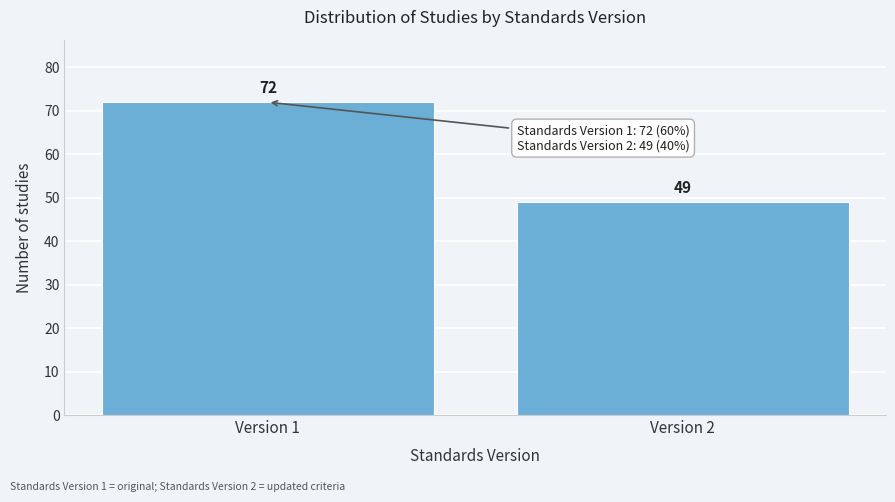

Reading left to right, list all the values displayed in this chart.

72	49